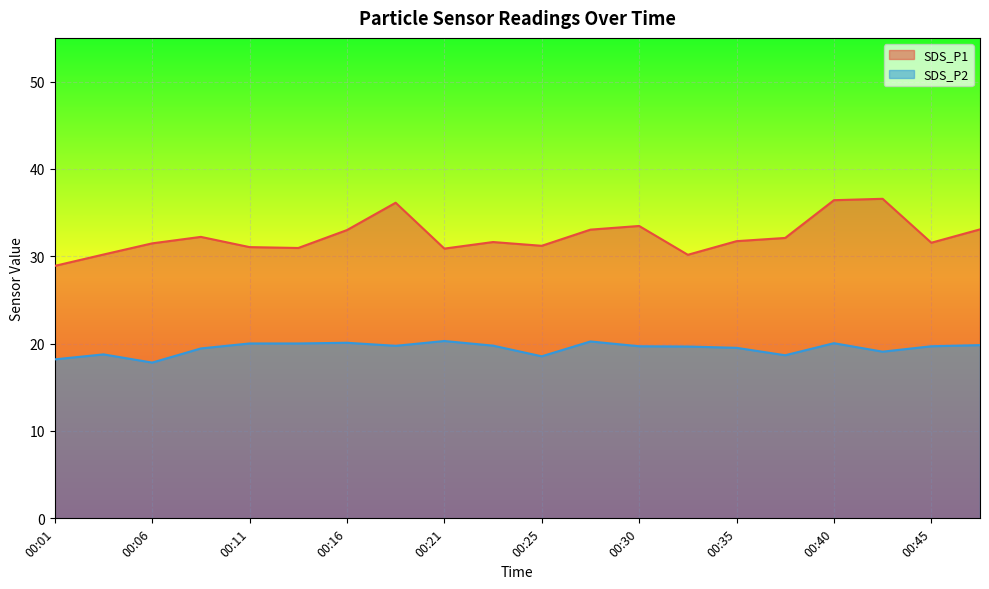

What is the difference between the highest and lowest values at 00:21?

10.6